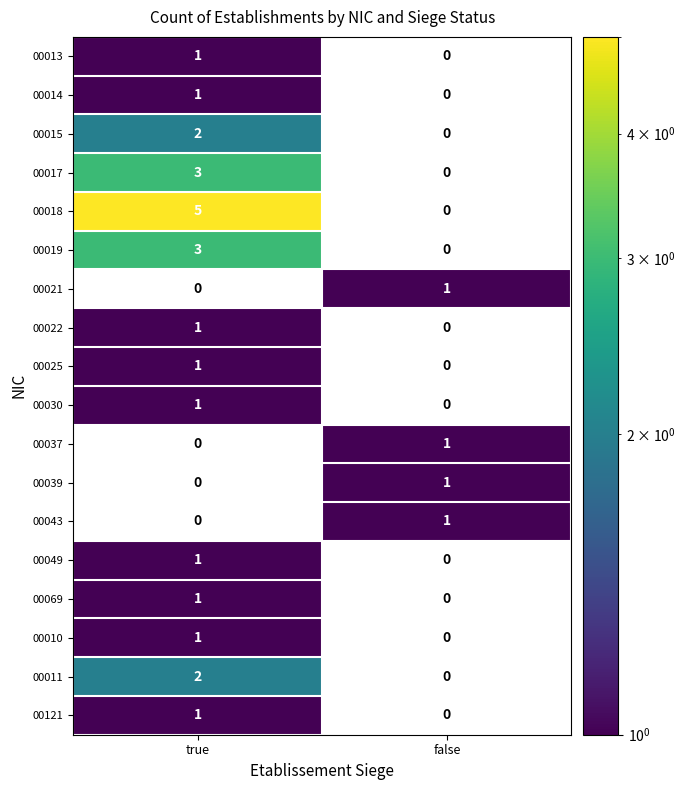

Is the value of 00037 at true greater than the value of 00069 at true?

No